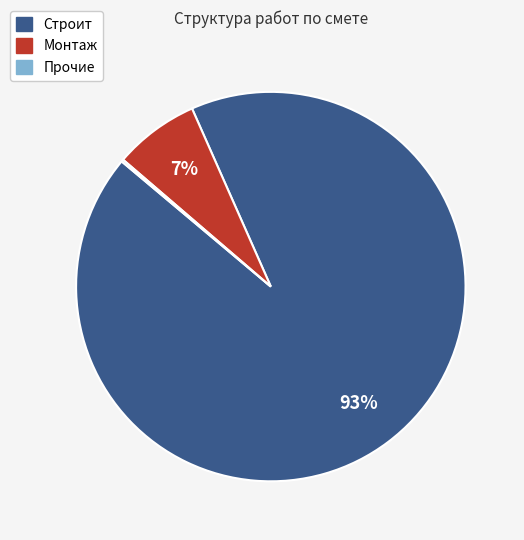

Approximately how many times larger is the value at Монтаж compared to Строит?

0.1